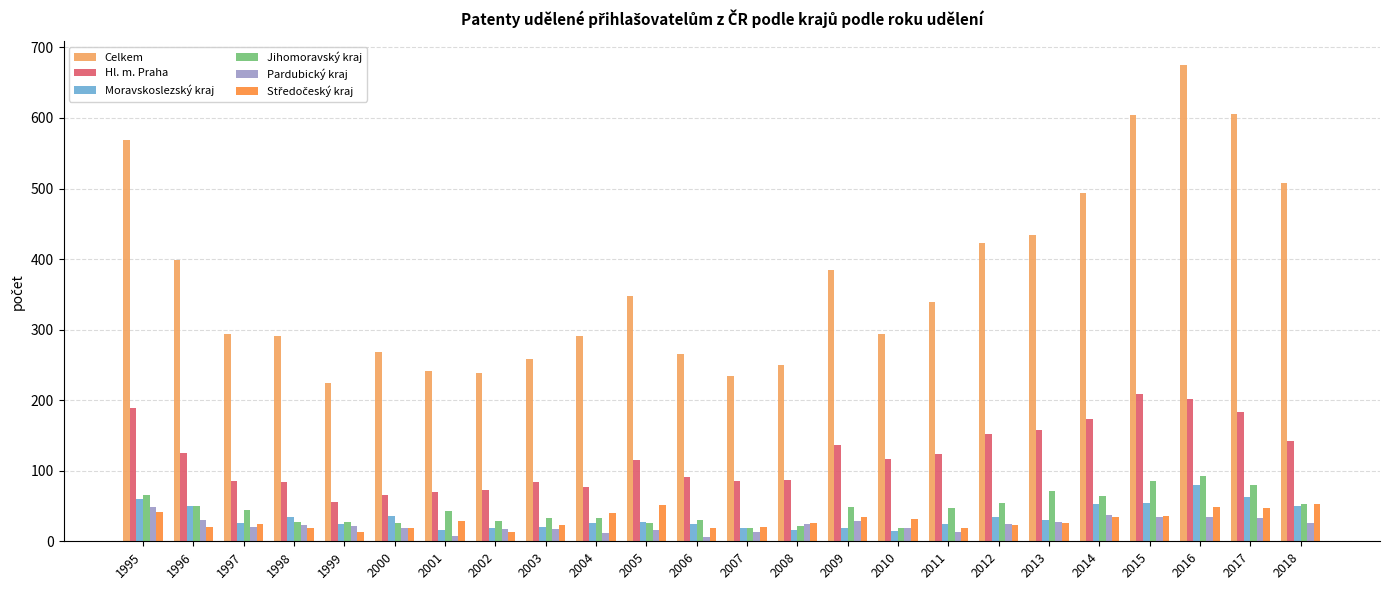

What is the difference between the maximum and minimum values in the Moravskoslezský kraj series?

65.7